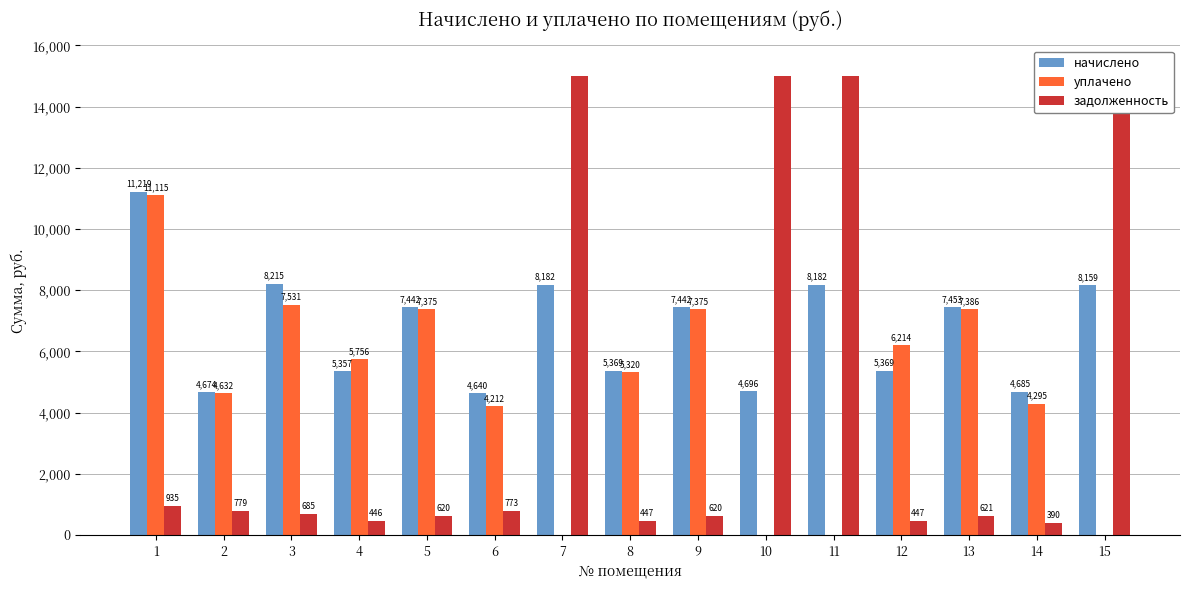

At which label does уплачено reach its peak?

1